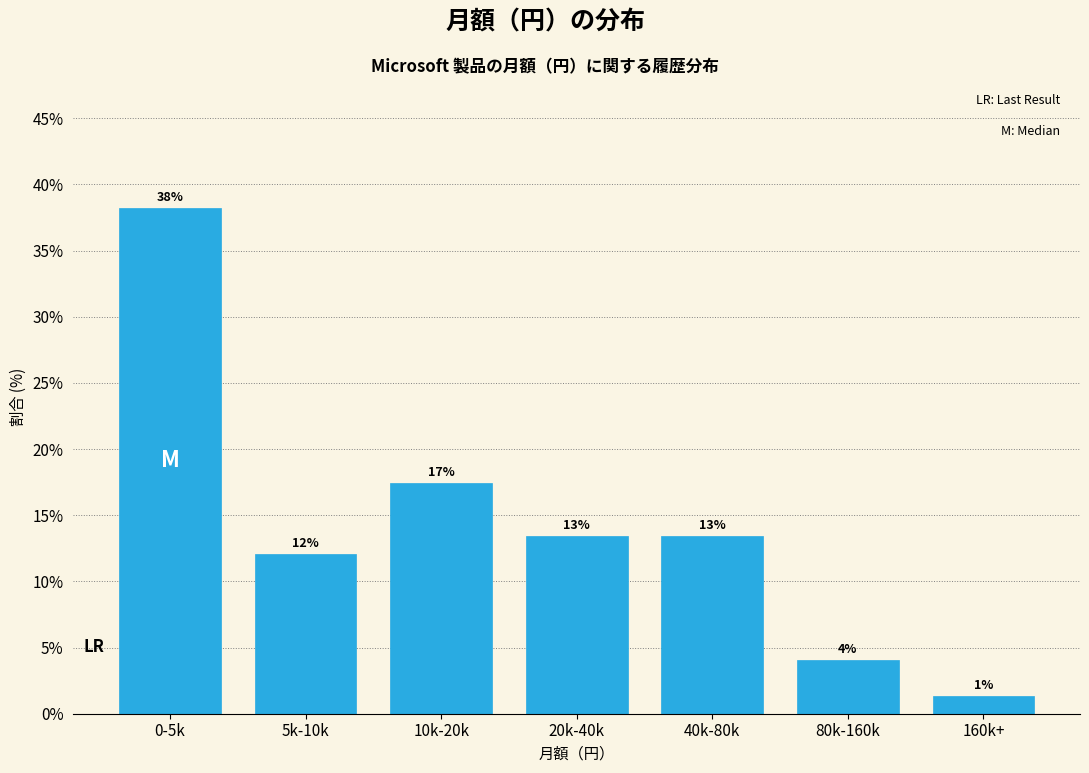

How many bars are there in total?

7